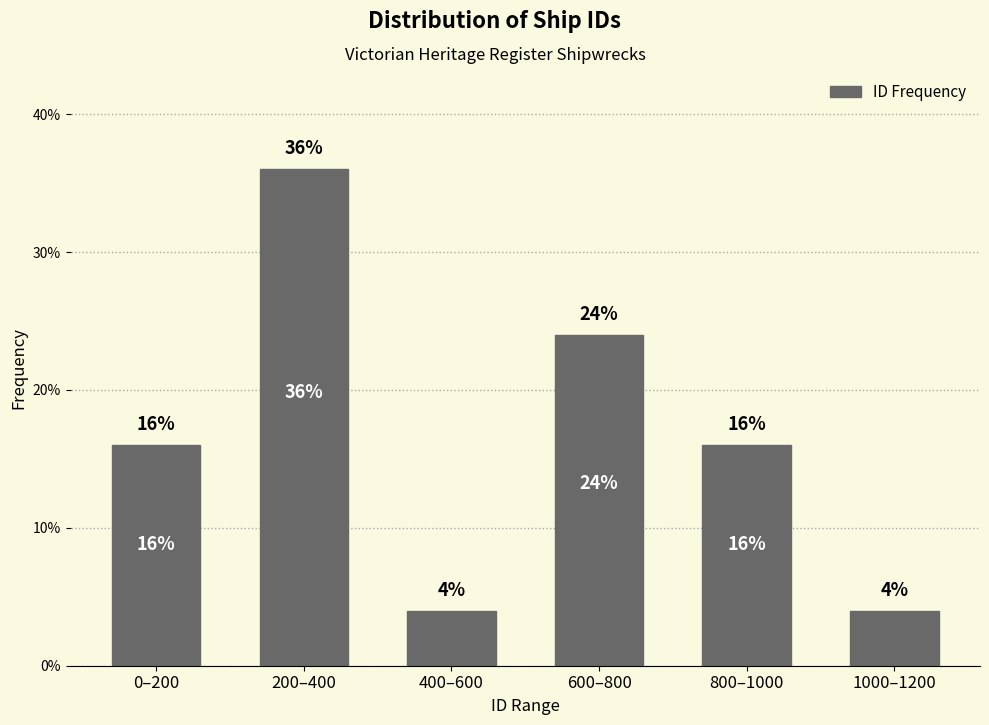

Reading left to right, what are all the values shown in this chart?

0–200=16	200–400=36	400–600=4	600–800=24	800–1000=16	1000–1200=4